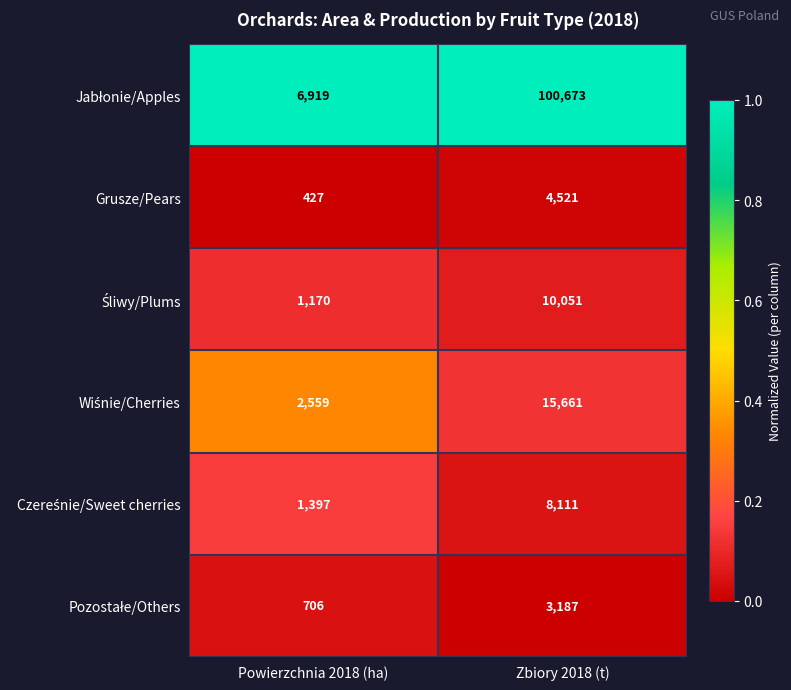

Is it true that Grusze/Pears equals 427 at Powierzchnia 2018 (ha)?

True